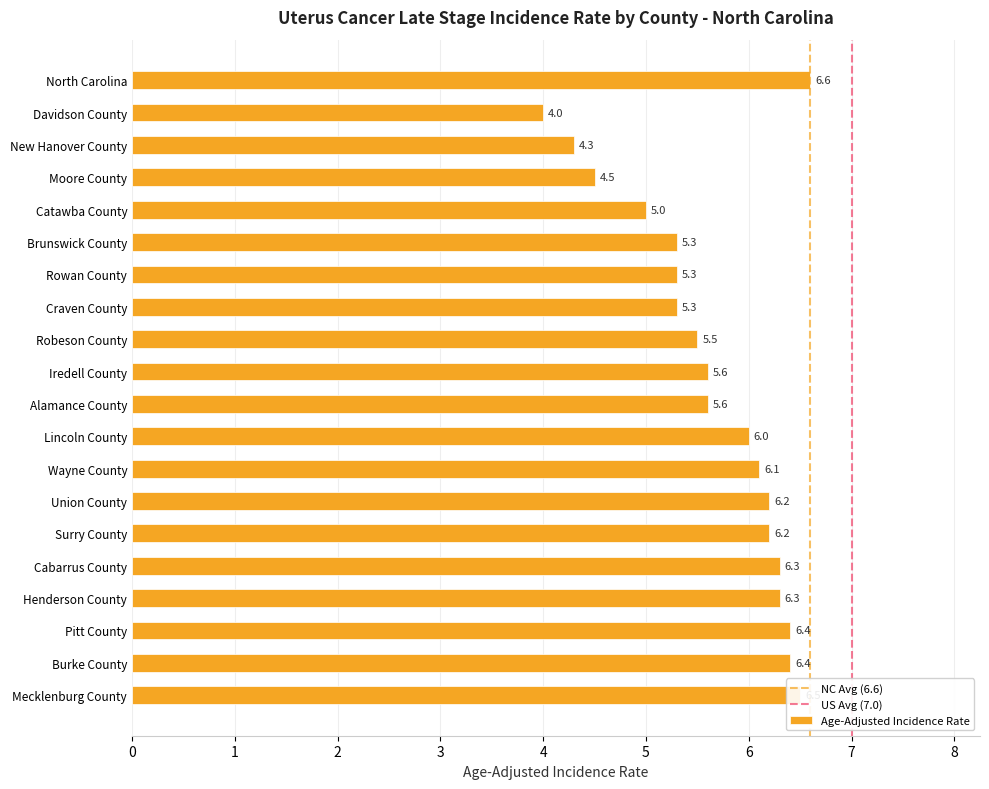

Does the chart contain stacked bars?

No